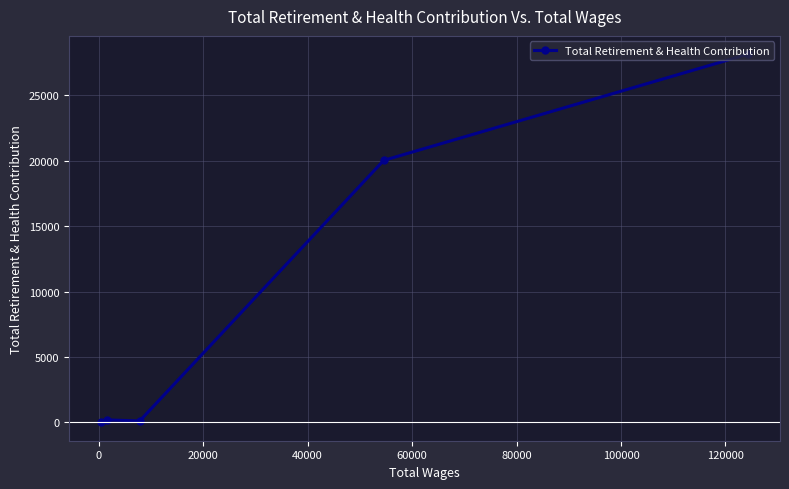

What is the value of the 1st point from the left?

0